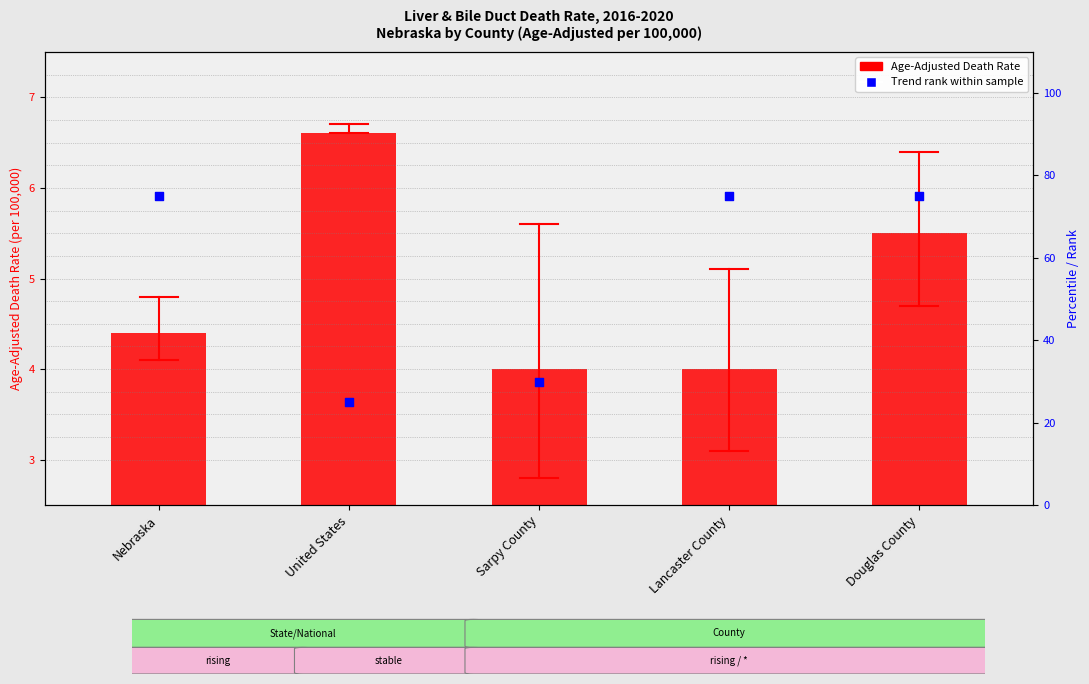

At which category is the sum across all series the highest?

Douglas County